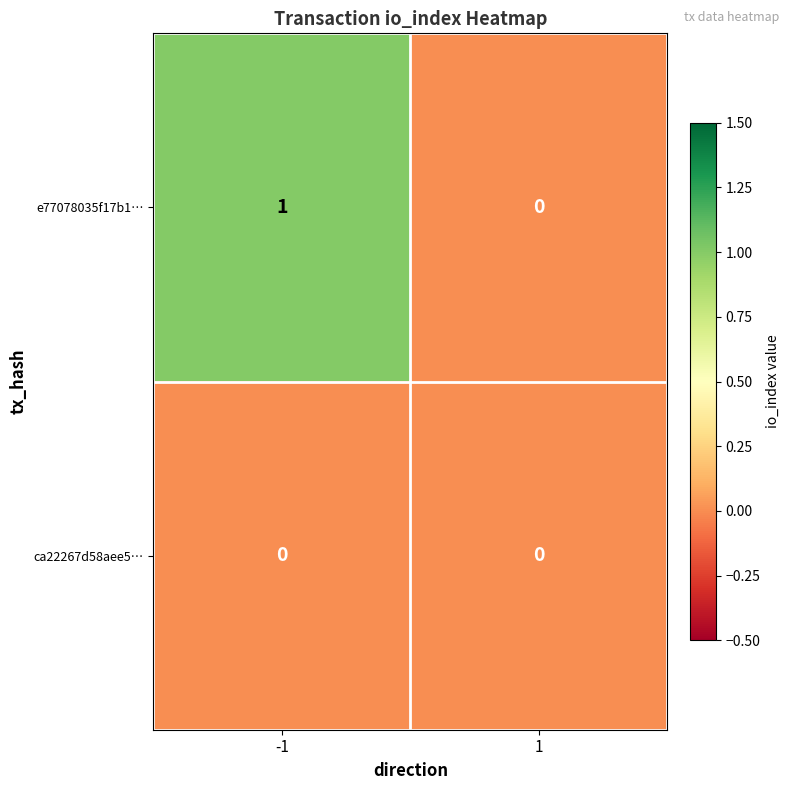

Rank the series by their average value, from highest to lowest.

e77078035f17b1…, ca22267d58aee5…